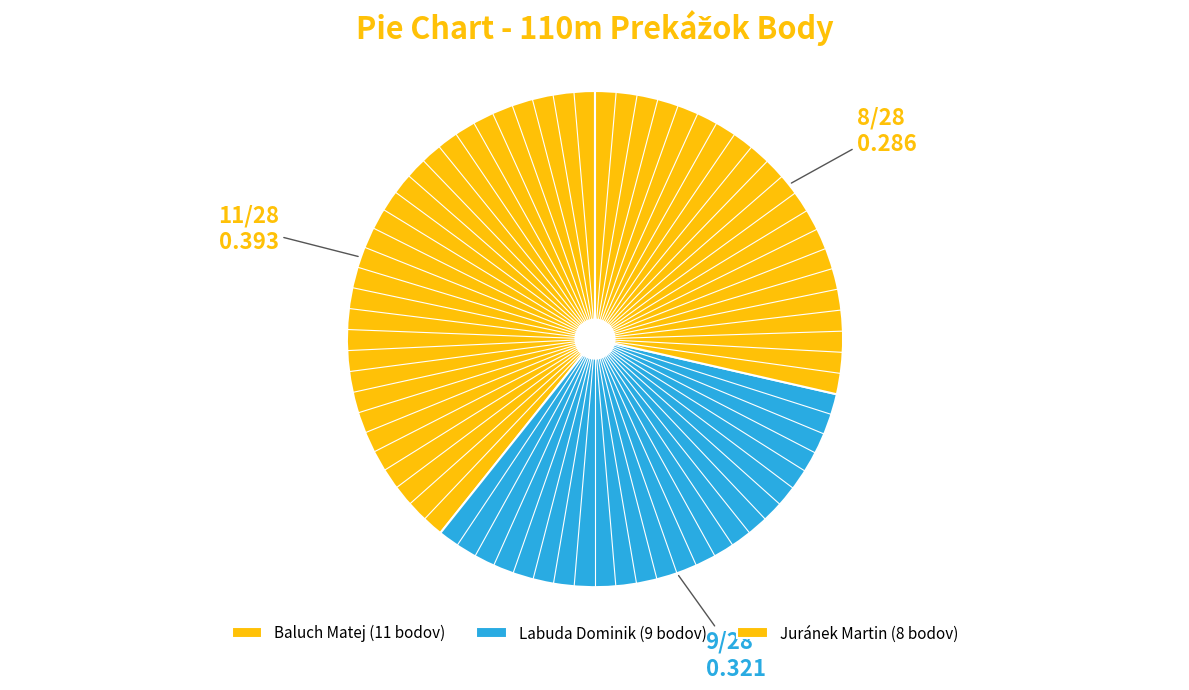

How many segments does this pie chart have?

3